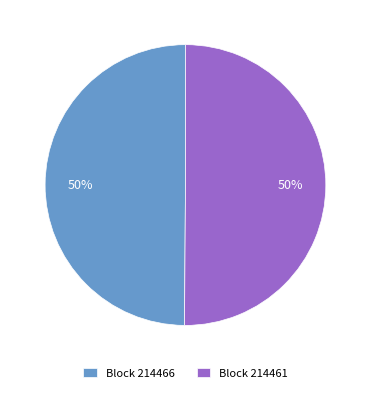

Do Block 214461 and Block 214466 together represent more than half of the pie?

Yes